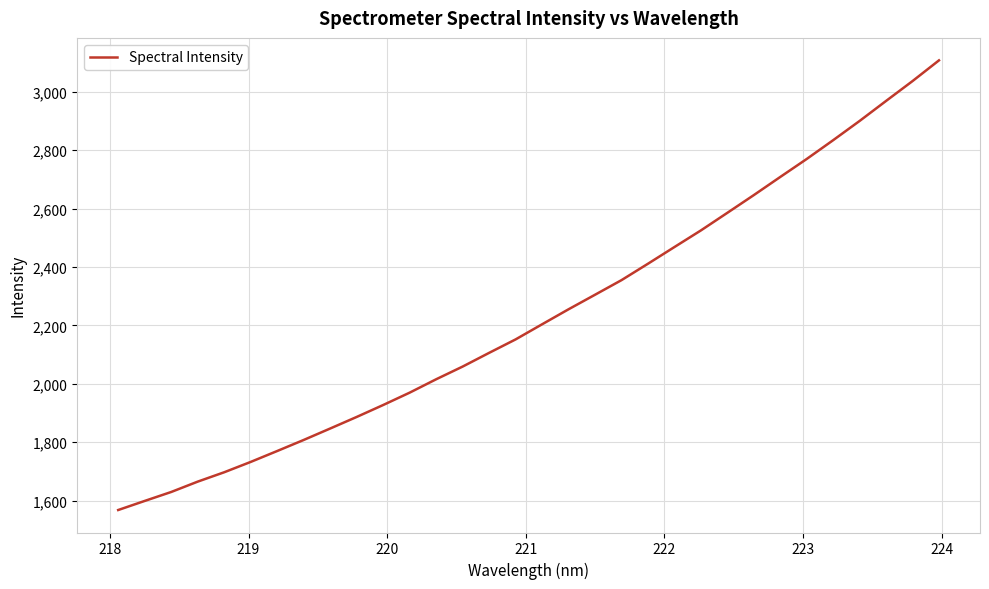

What is the greatest value displayed?

3107.7